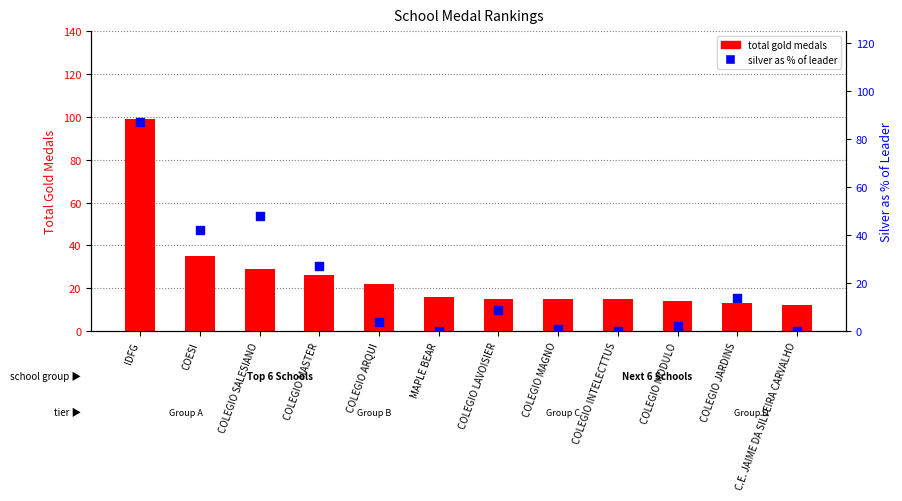

At how many categories does at least one series exceed 70?

1